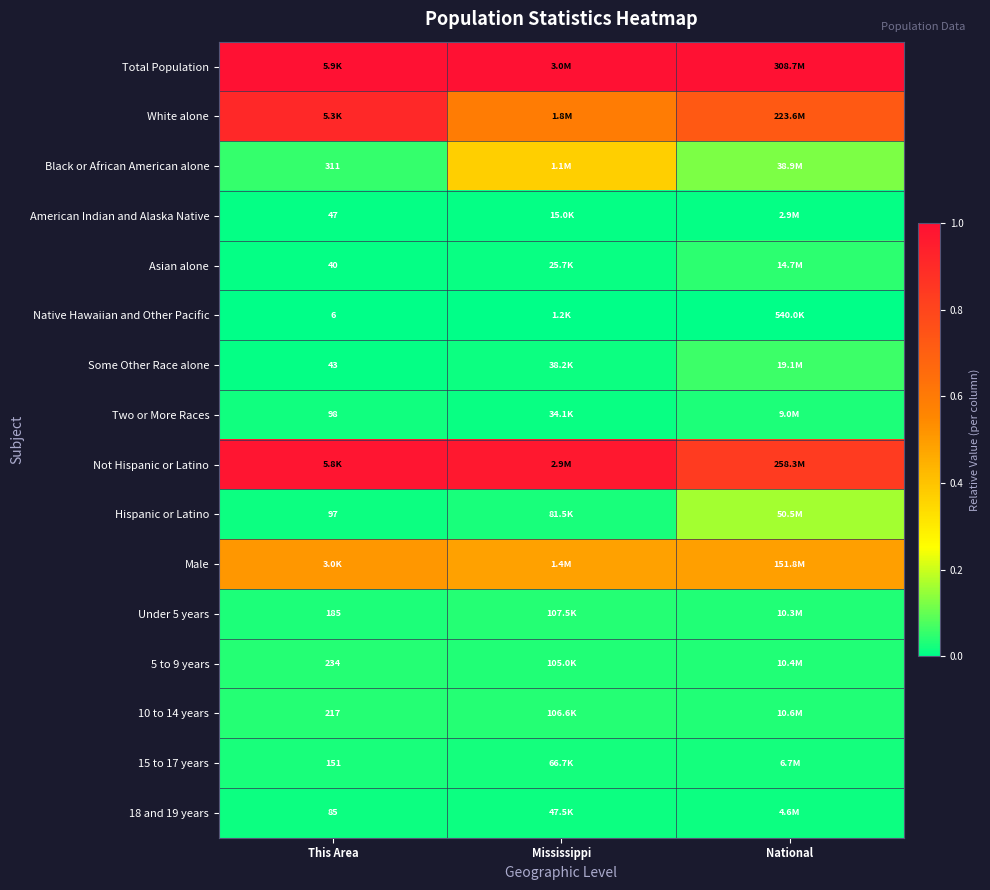

Between National and This Area, which is larger?

National